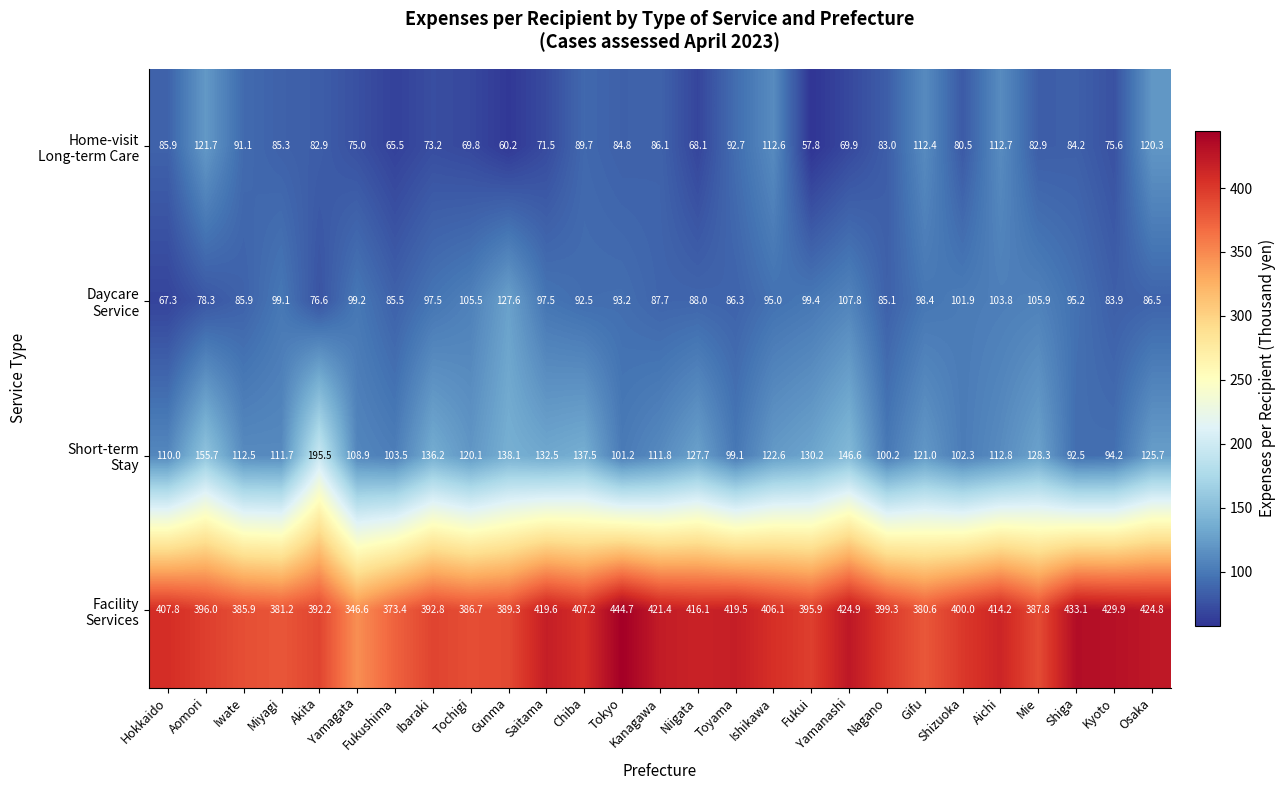

Which category has the lowest value across all series?

Fukui